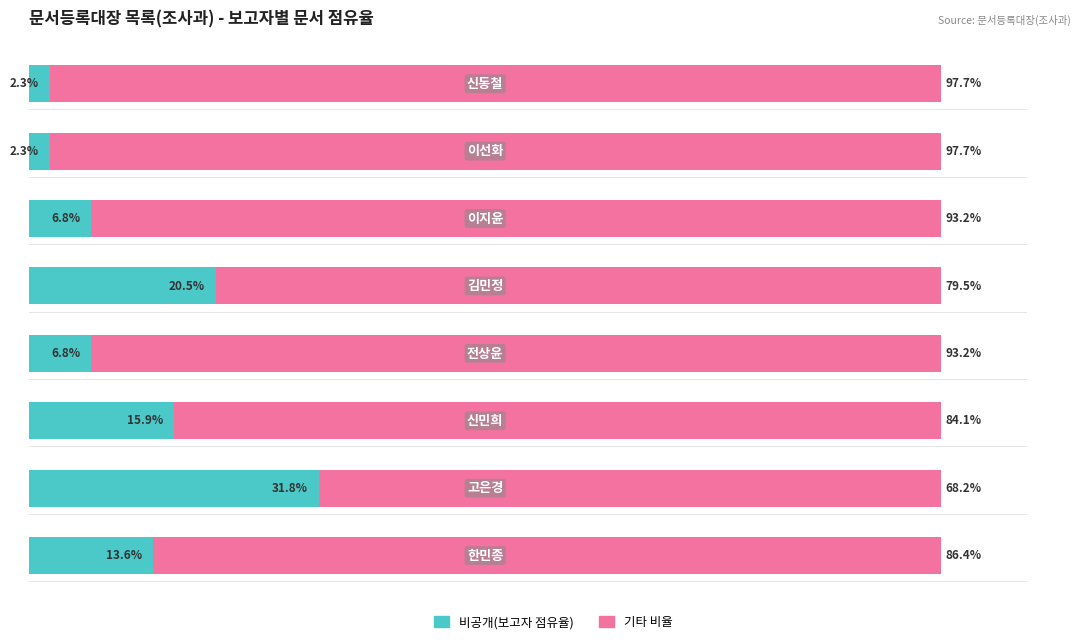

Which series has the largest total across all categories?

기타 비율